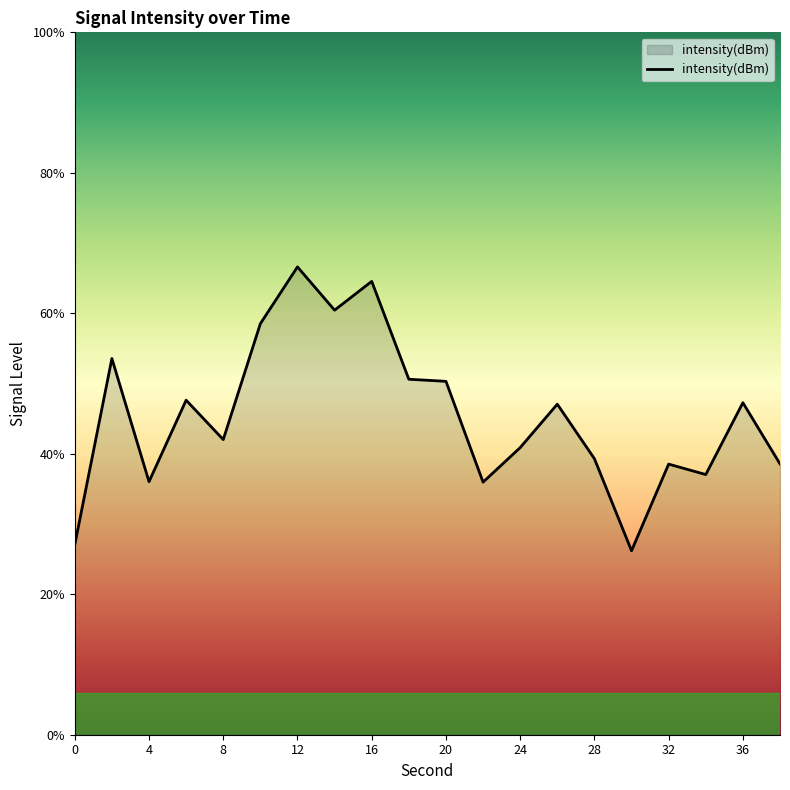

How many categories are shown in the chart?

20